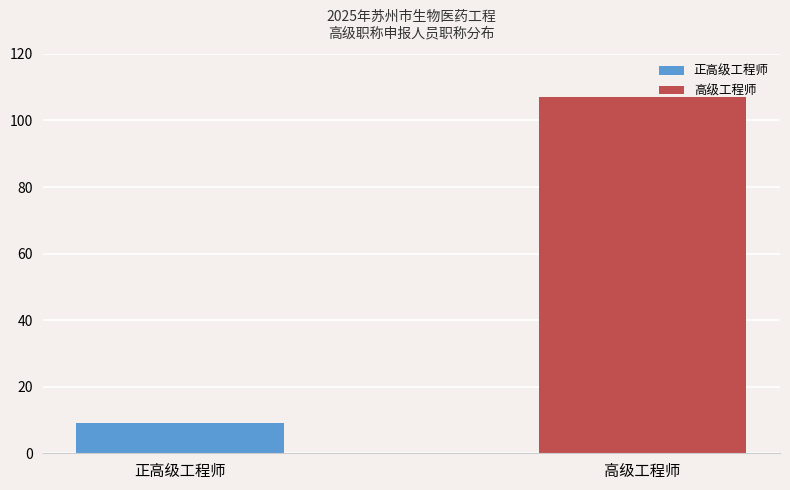

Where is the data nearest to the value 58?

正高级工程师